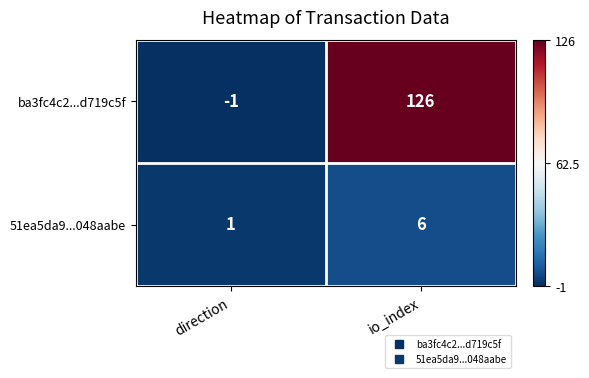

What is the difference between the ba3fc4c2...d719c5f values at direction and io_index?

127